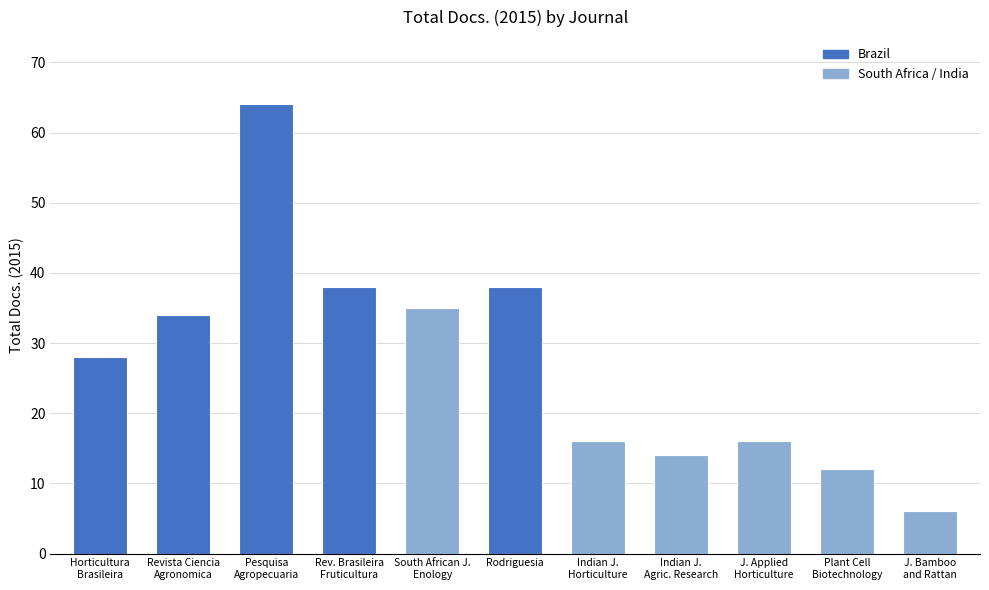

What is the greatest value displayed?

64